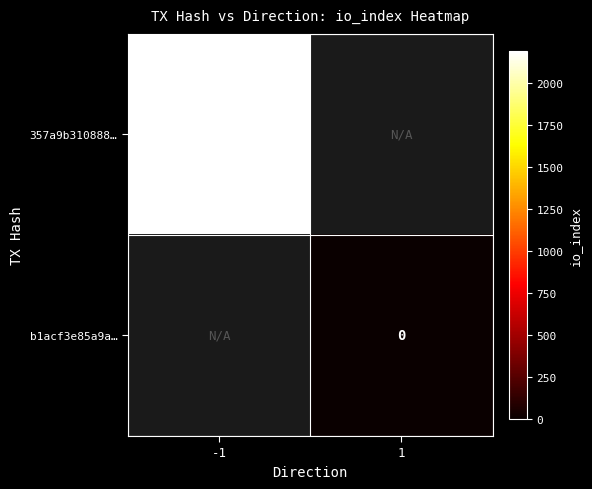

At how many categories does at least one series exceed 1750?

1